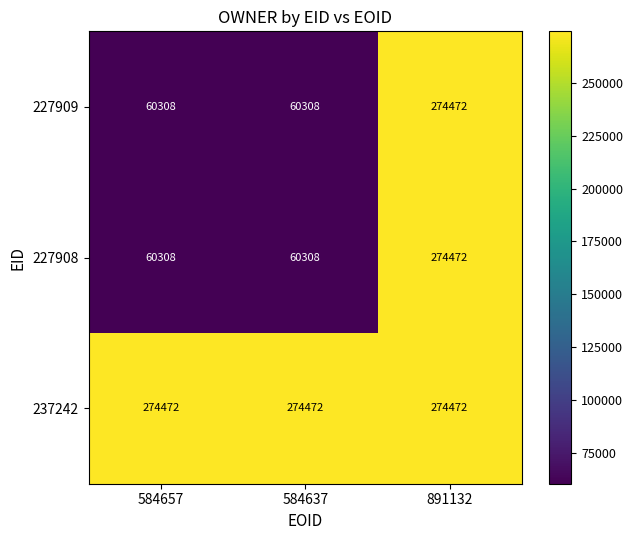

Reading left to right, list all the values displayed in this chart.

227909: 584657=60308	584637=60308	891132=274472
227908: 584657=60308	584637=60308	891132=274472
237242: 584657=274472	584637=274472	891132=274472